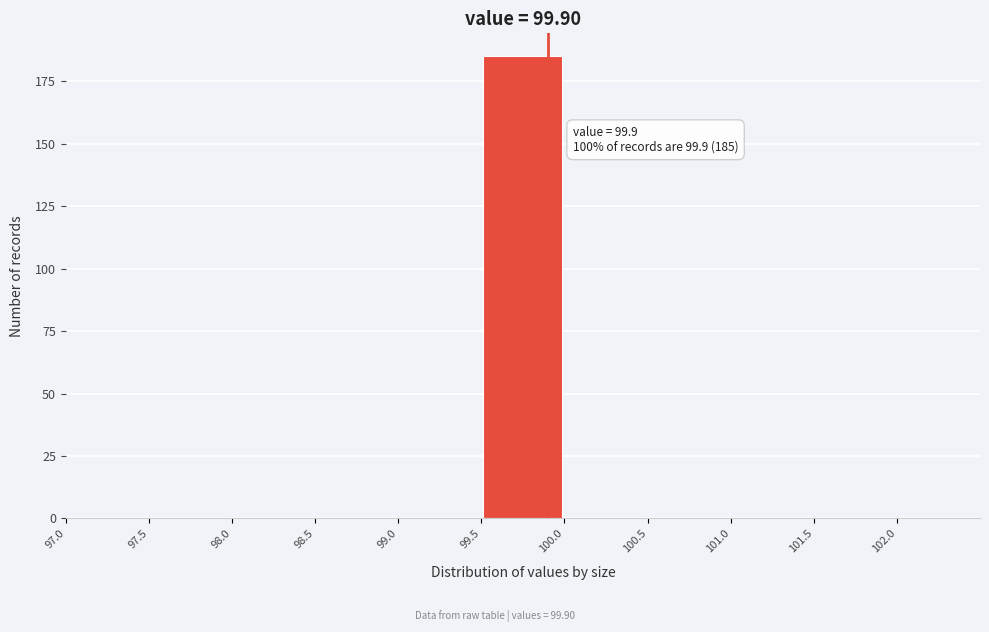

Which range on the x-axis has the tallest bar?

99.5 to 100.0